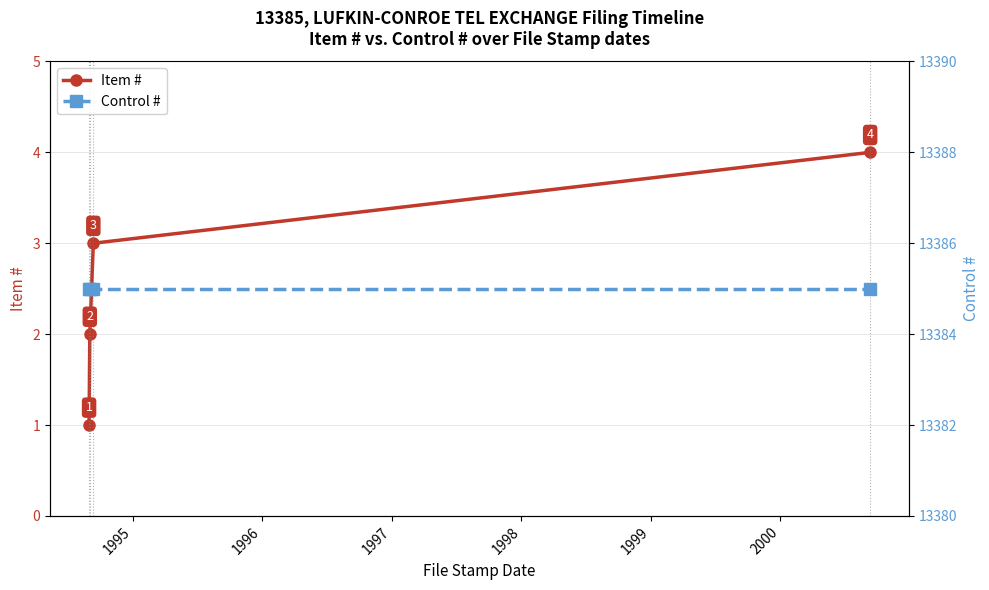

True or false: Item # and Control # cross at least once.

False